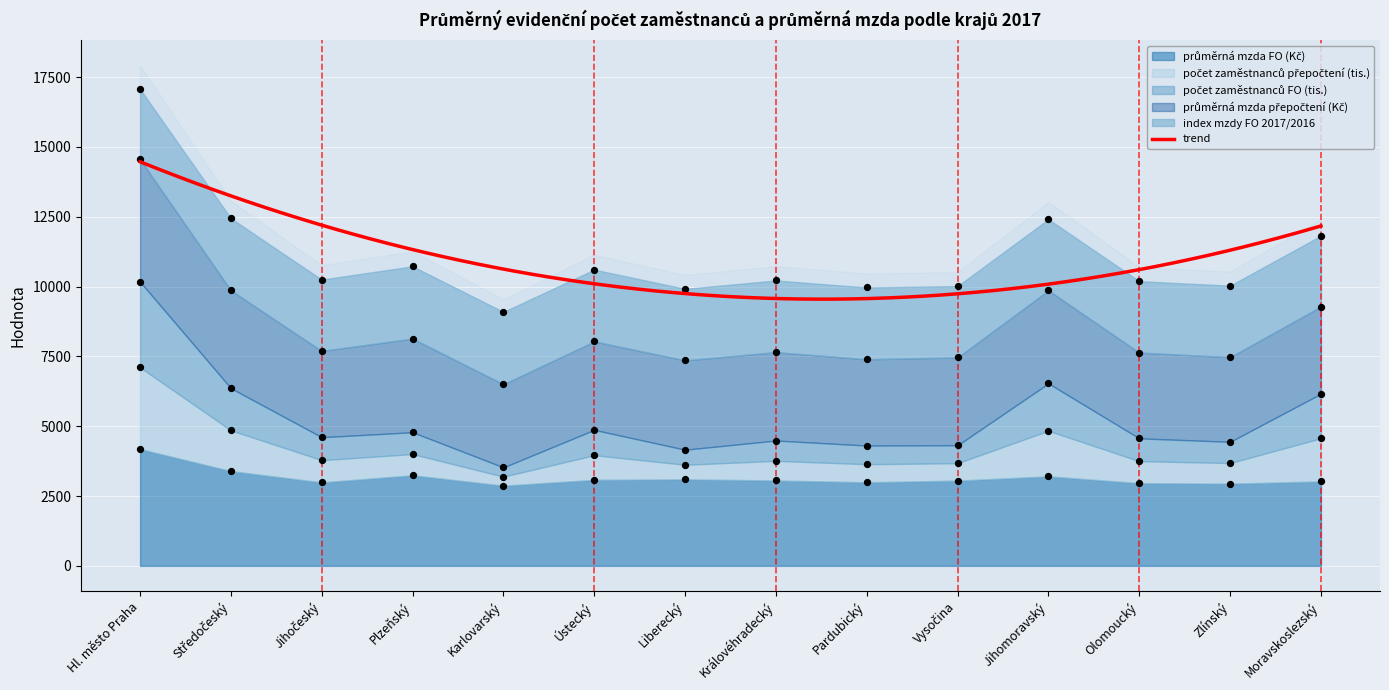

What is the lowest value of the trend series?

9550.3